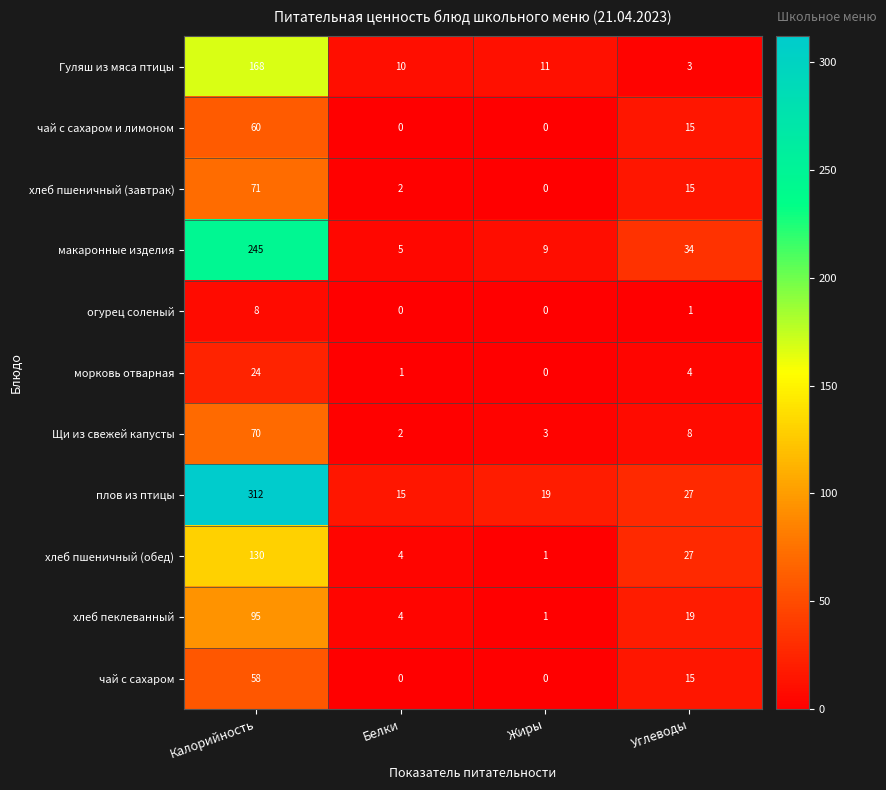

What is the approximate value of плов из птицы at Жиры?

19